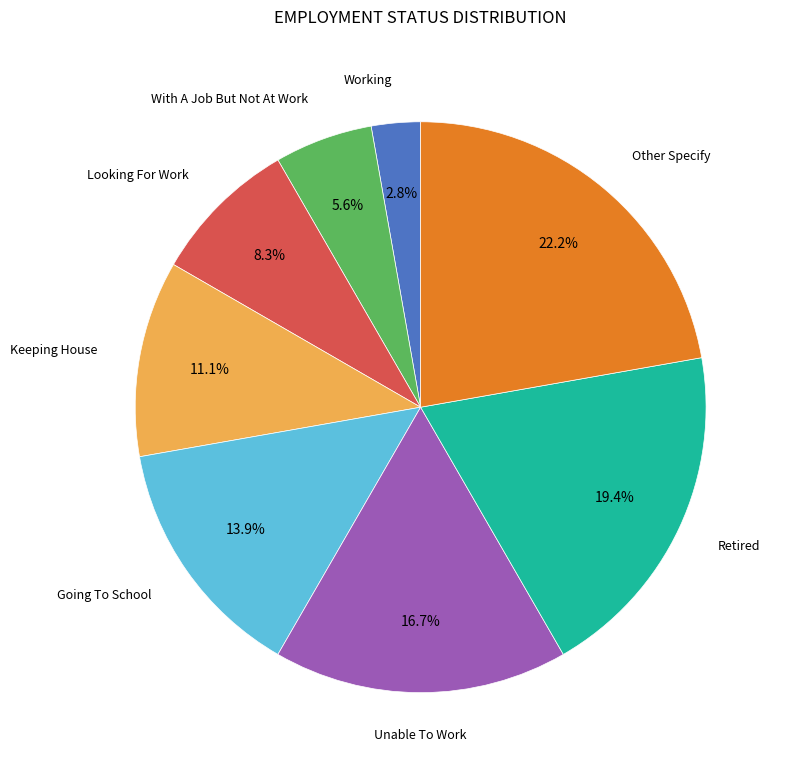

Combined, what portion of the pie is Keeping House and Looking For Work?

19.4%